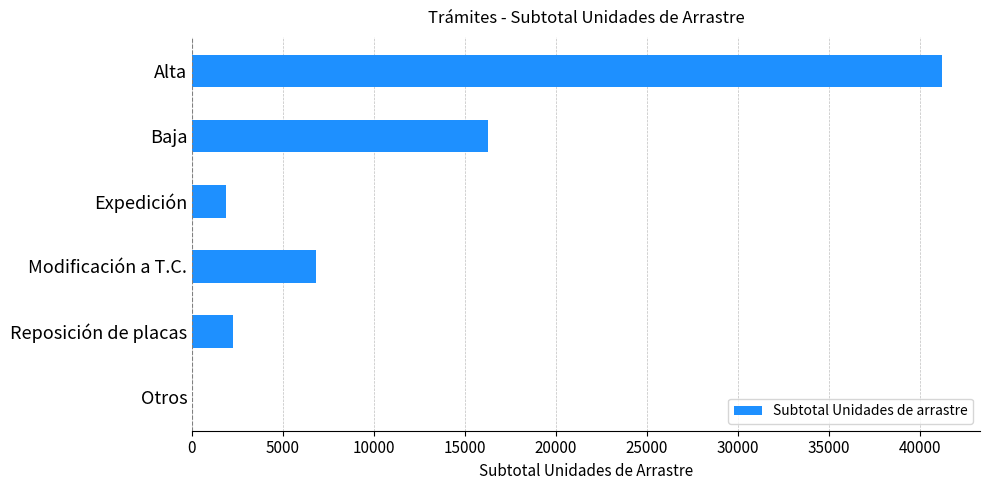

The value at Reposición de placas is 937. True or false?

False